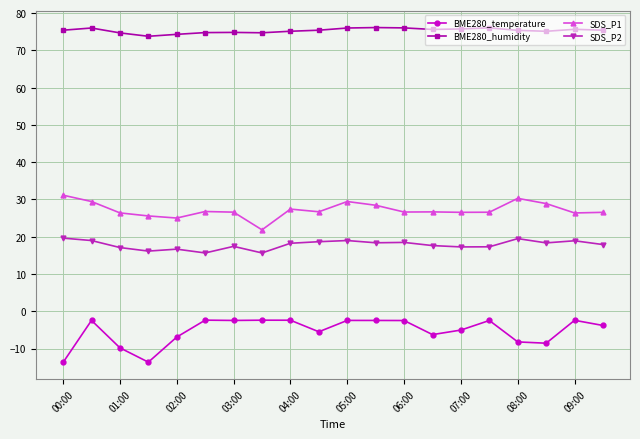

Which series has the largest total across all categories?

BME280_humidity